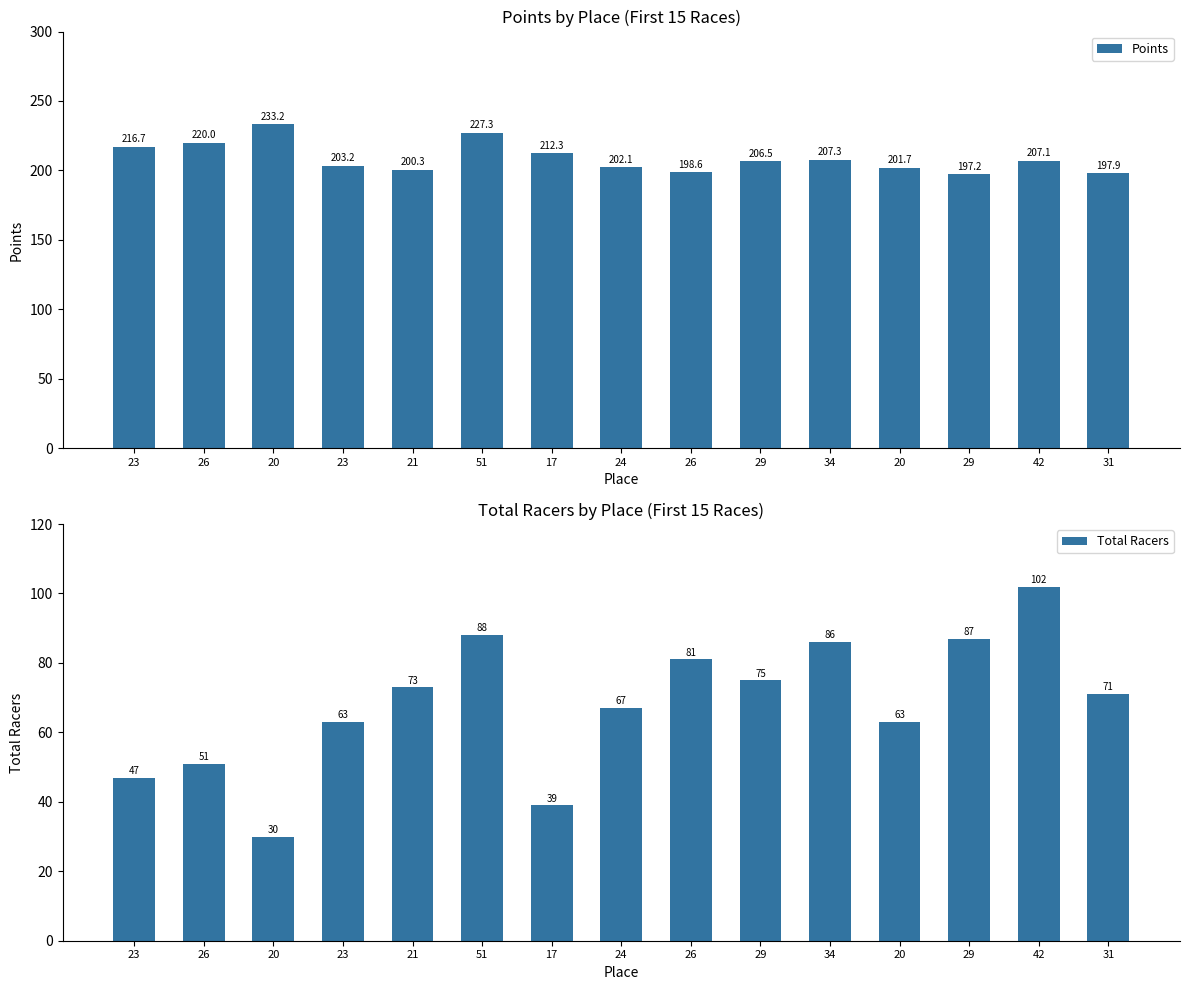

What is the spread (max minus min) of values at 20?

203.2